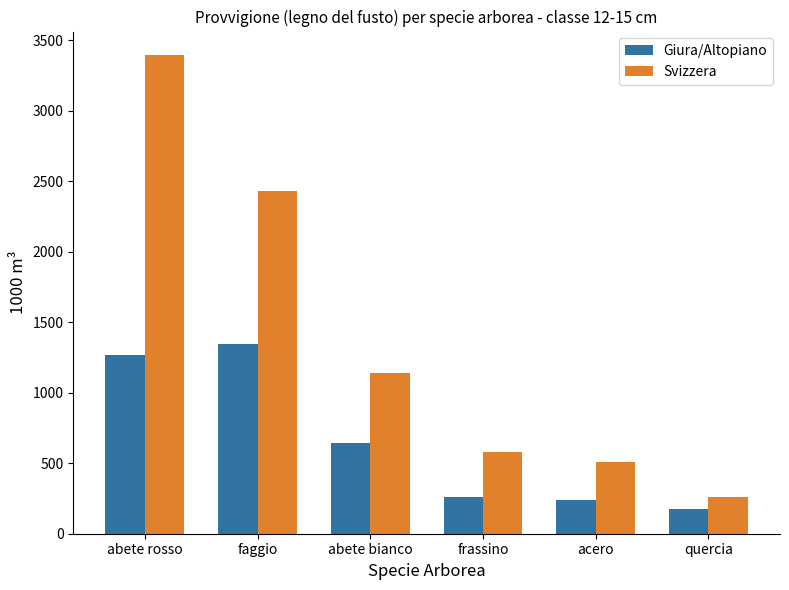

List the series in order of their peak value, highest first.

Svizzera, Giura/Altopiano